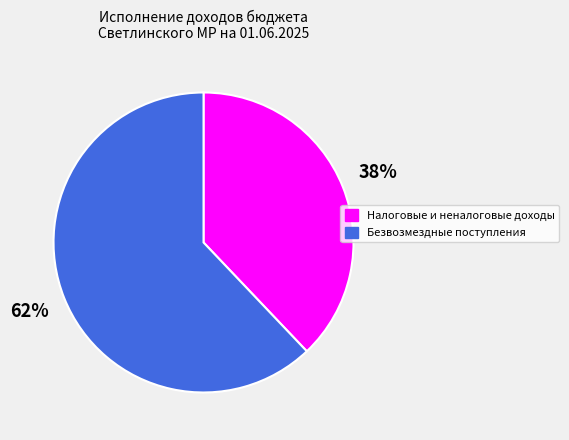

To the nearest percent, what is the difference between the Налоговые и неналоговые доходы and Безвозмездные поступления slice percentages?

24%